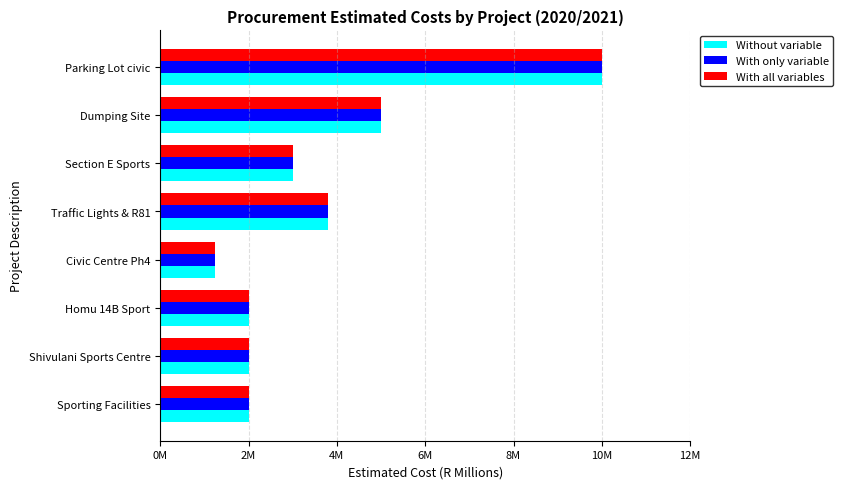

What are all the series names shown in the legend?

Without variable, With only variable, With all variables